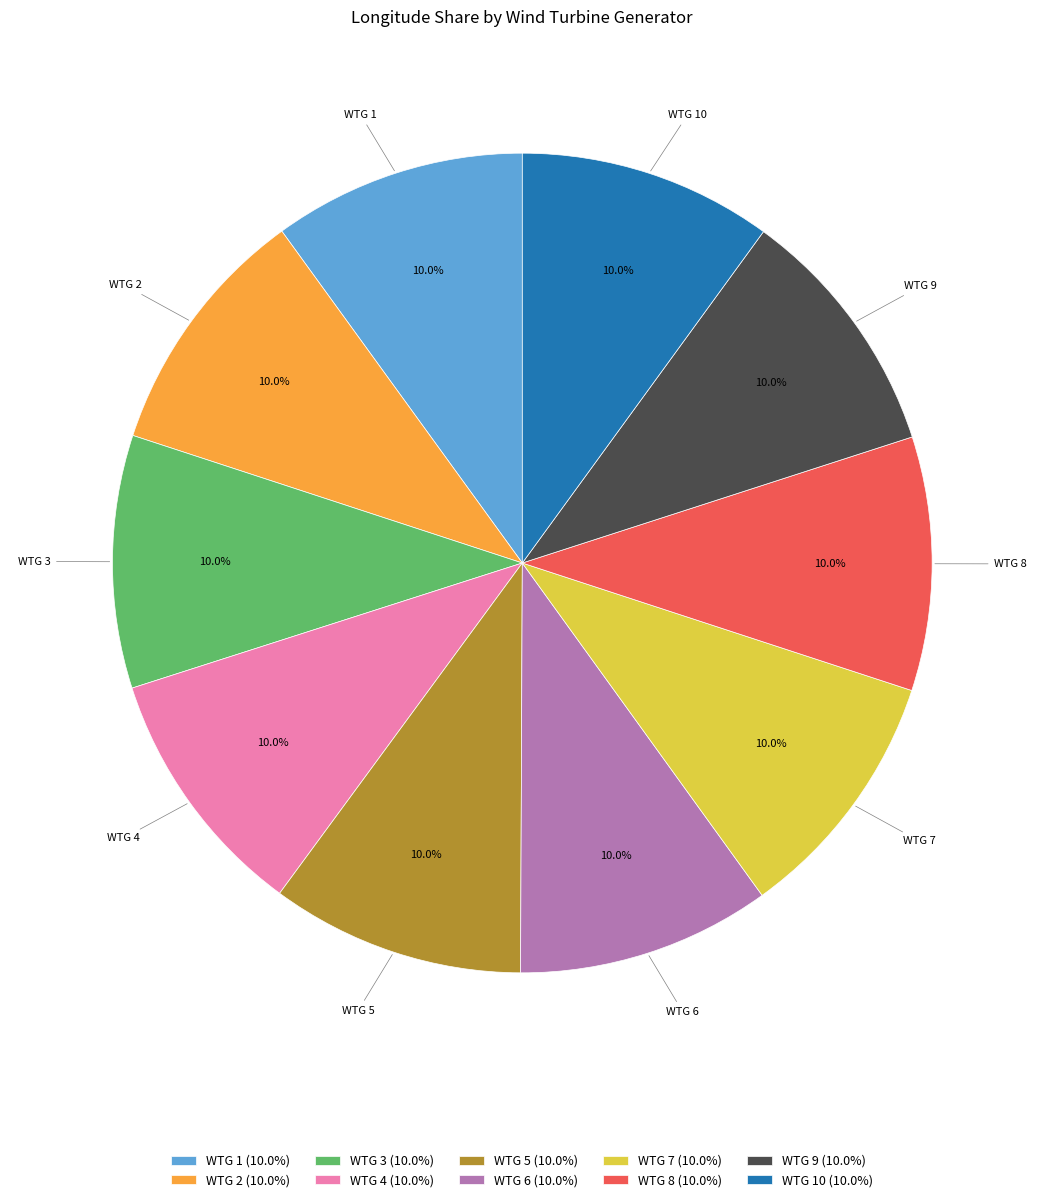

Is WTG 3 (10.0%) the majority of the pie?

No